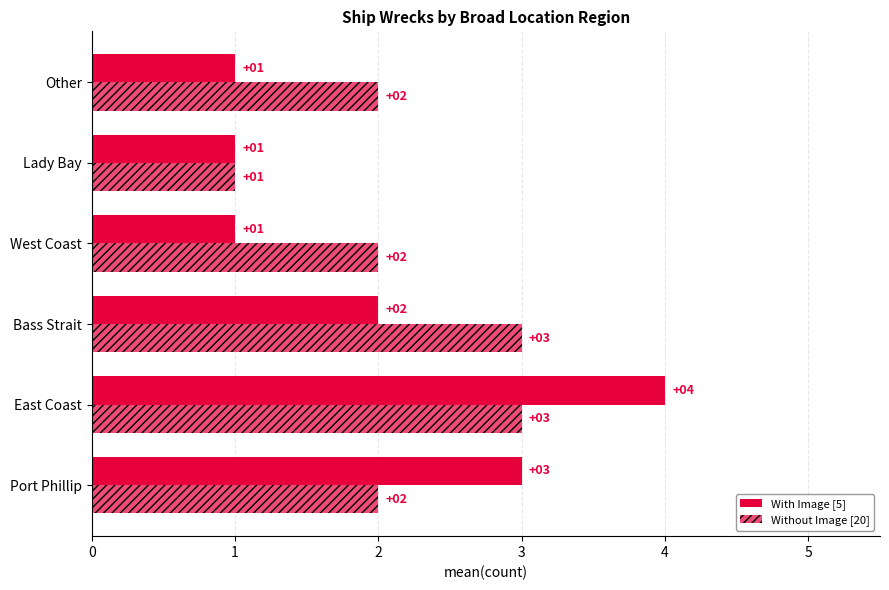

Count the number of data series in this chart.

2